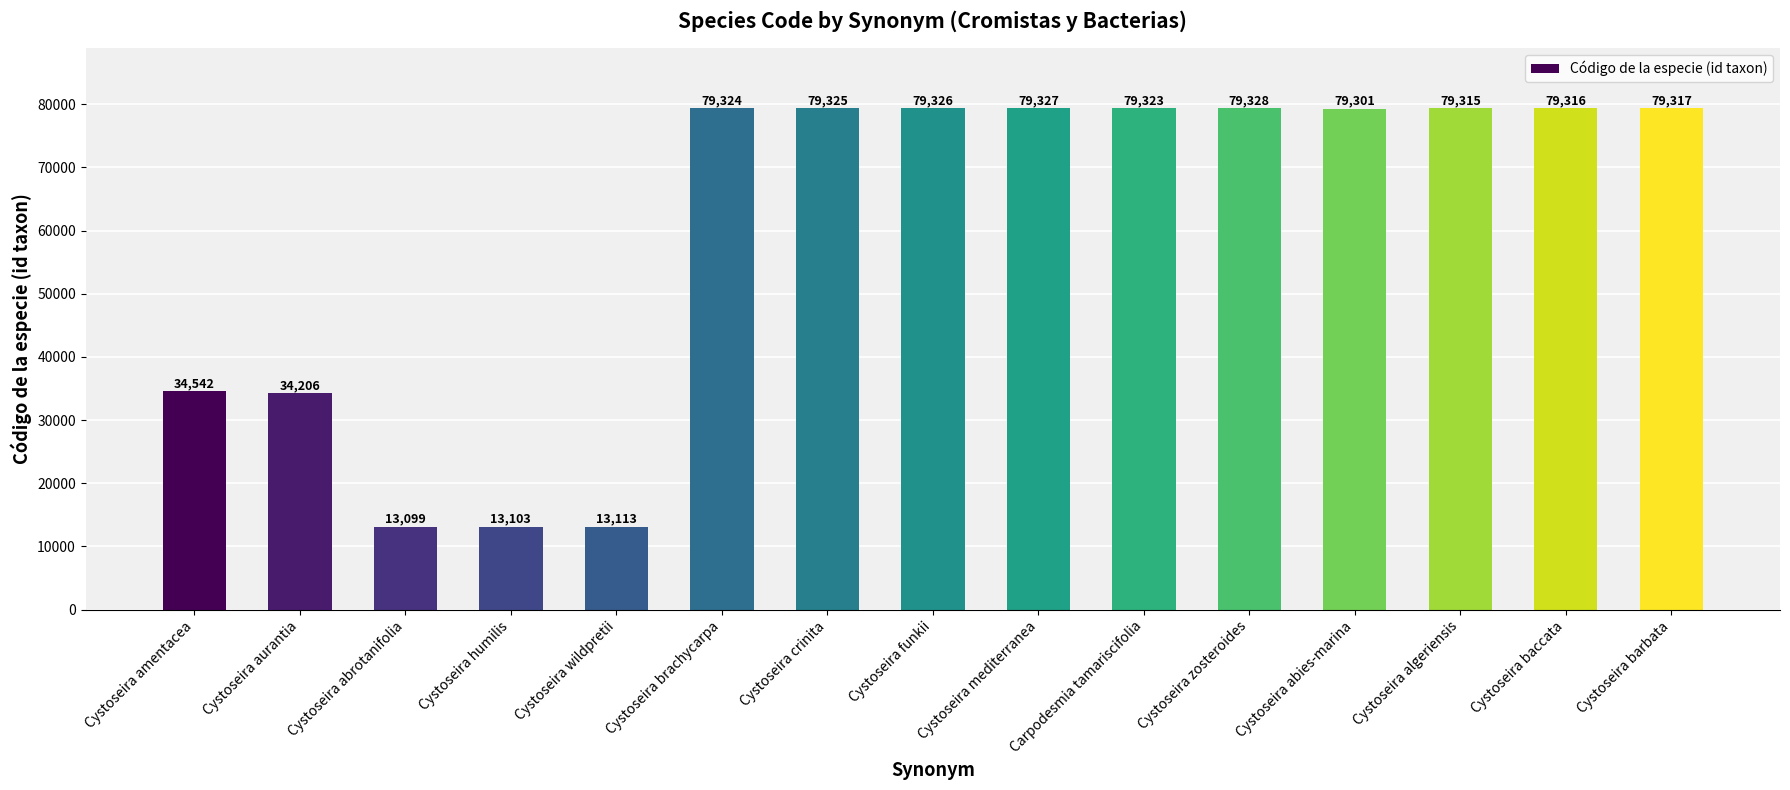

Which category has the highest value across all series?

Cystoseira zosteroides